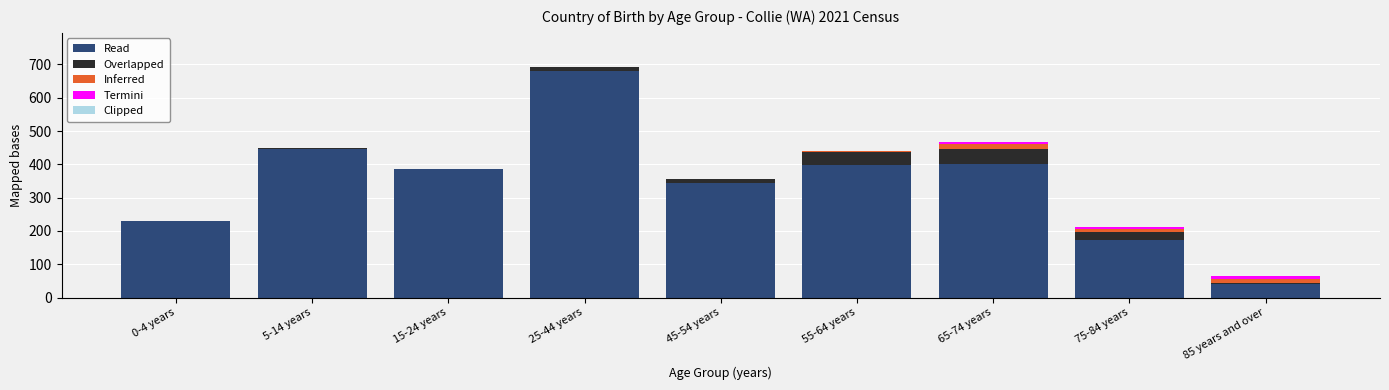

True or false: Read has a value of 589 at 45-54 years.

False